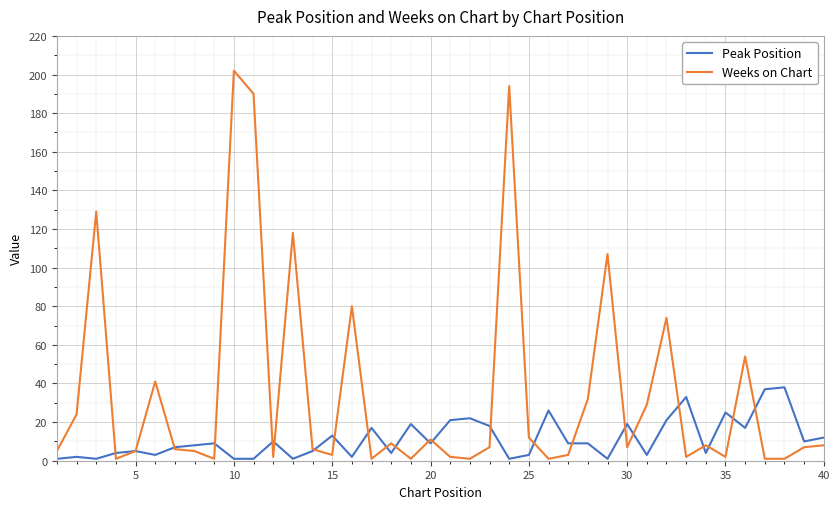

Which series has the largest range (max minus min)?

Weeks on Chart